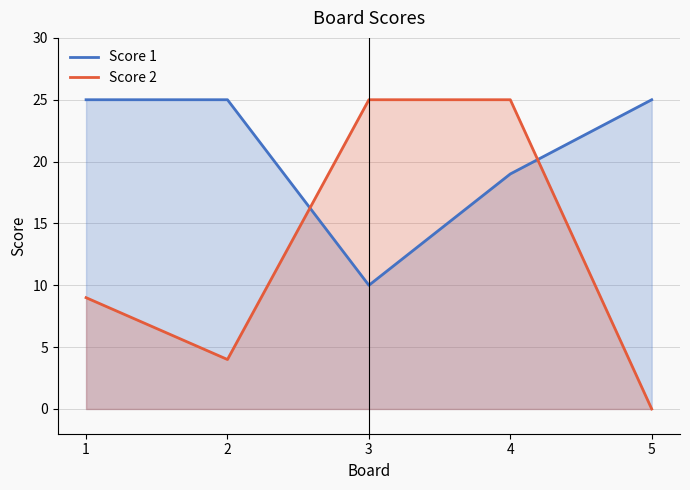

After their last crossing, which series has the higher values: Score 2 or Score 1?

Score 1